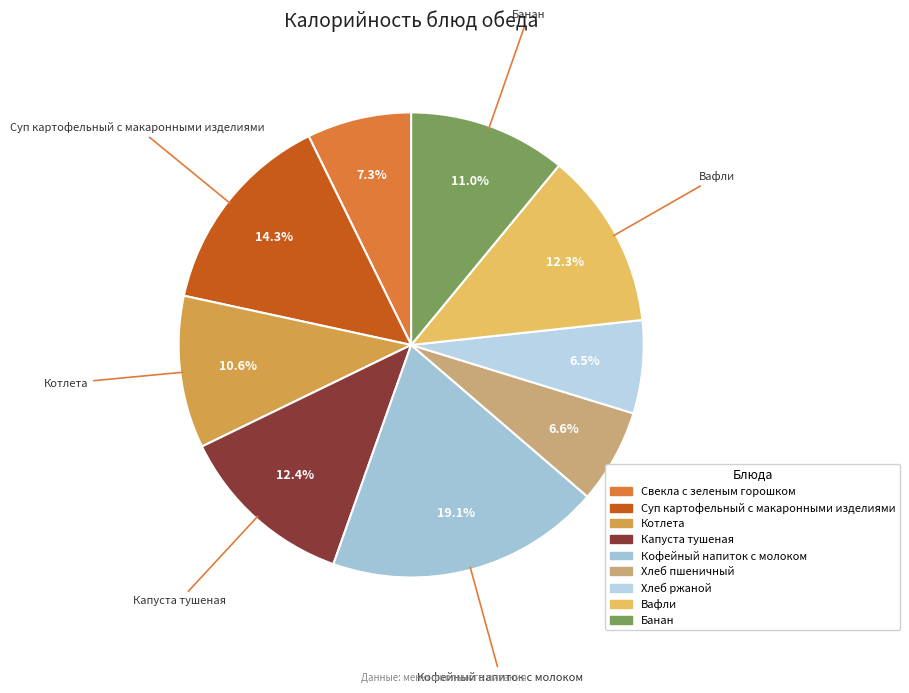

Count the number of slices in the pie.

9